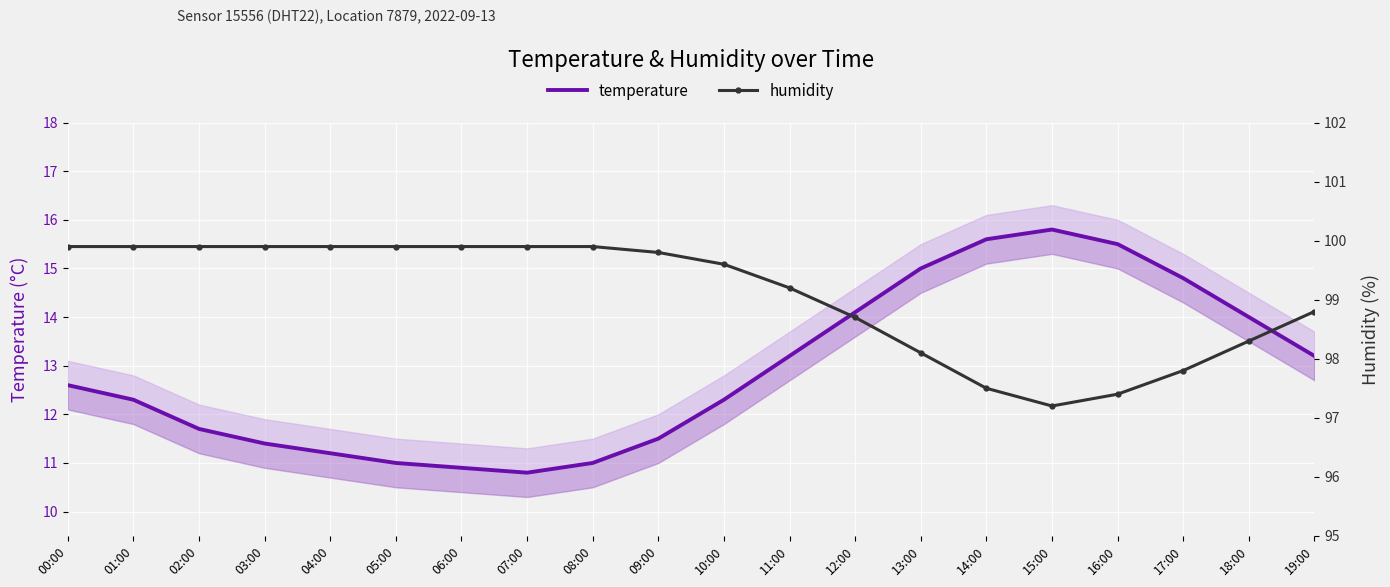

At which category does temperature reach its first local peak?

15:00